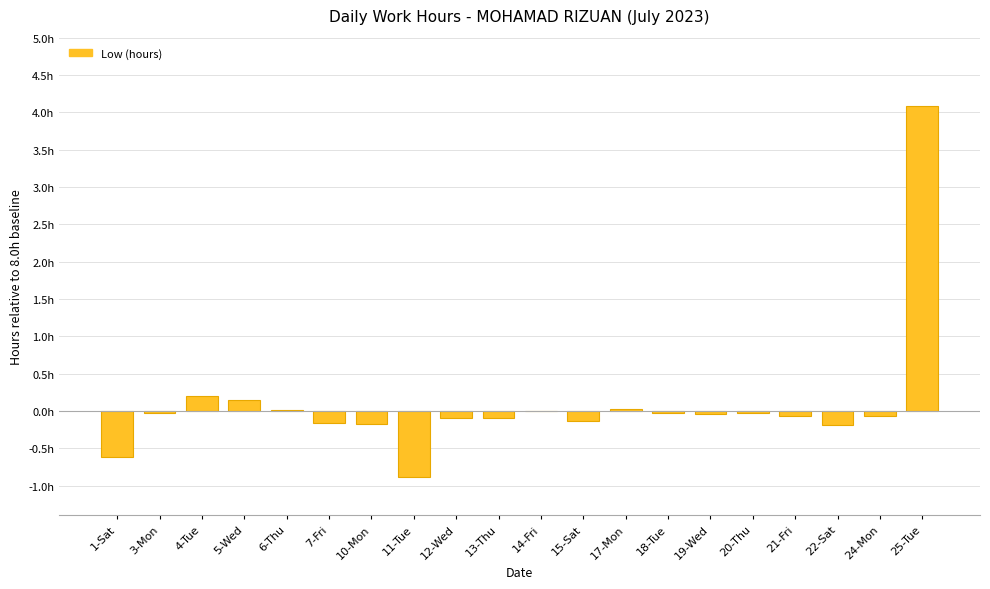

Between 6-Thu and 3-Mon, which is larger?

6-Thu